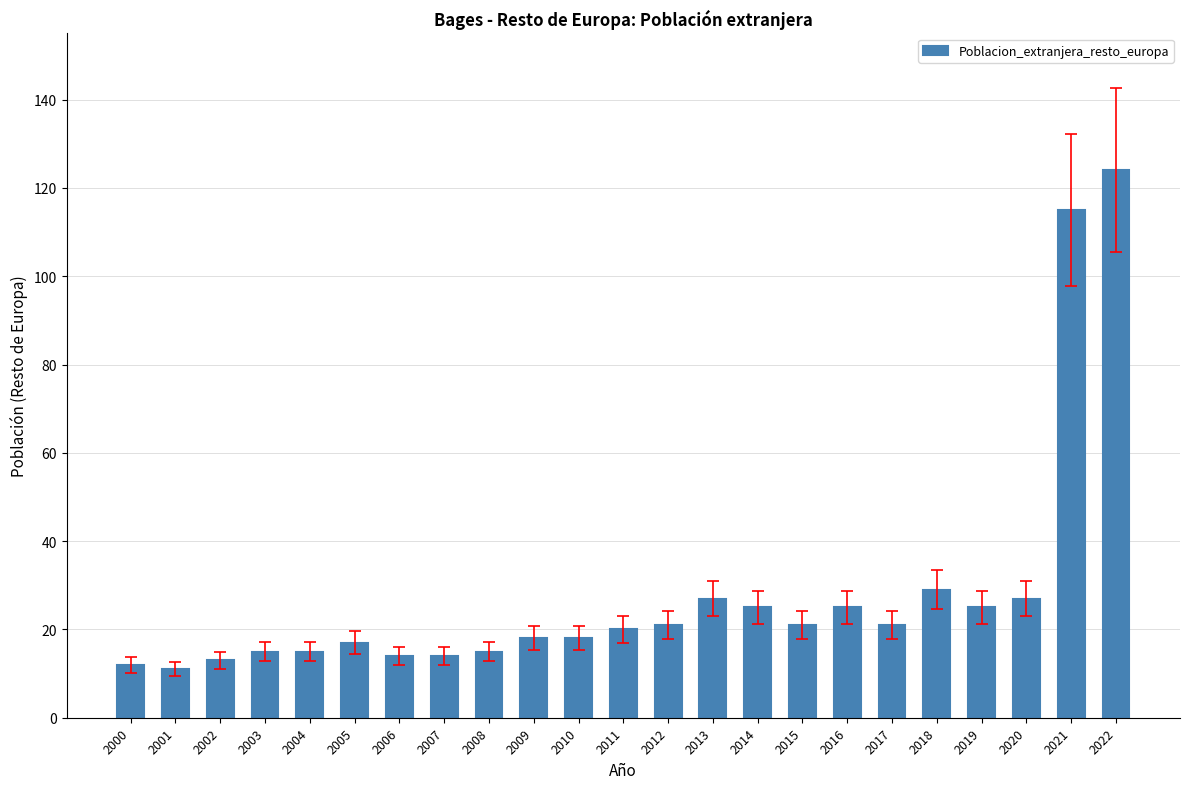

Read the value at 2008.

15